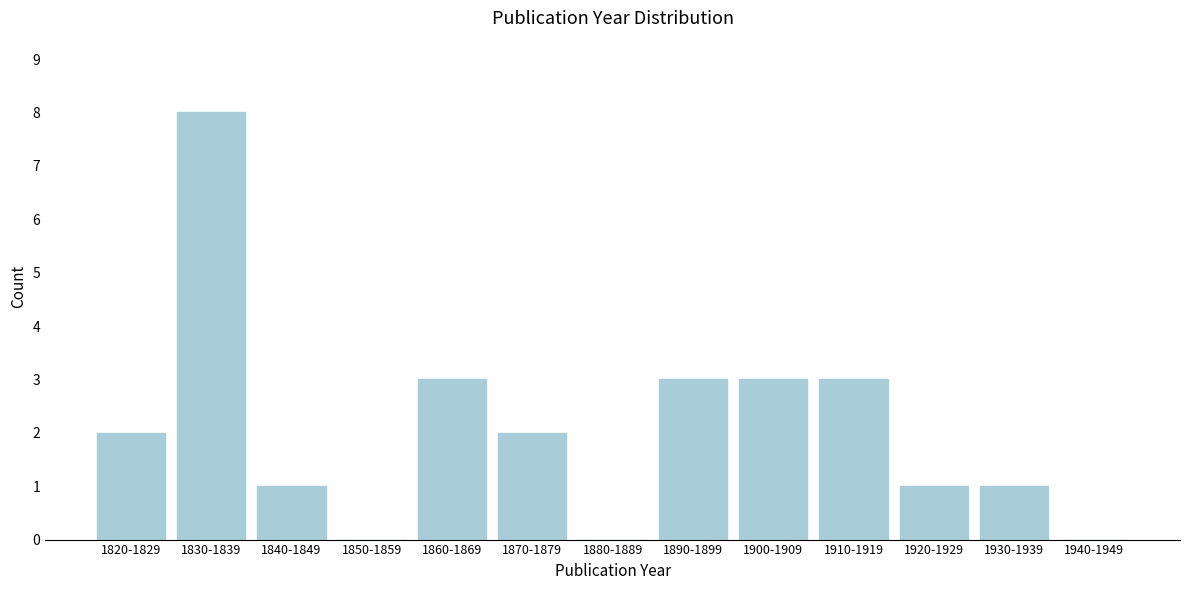

Reading left to right, transcribe all the data shown in this chart.

1820-1829=2	1830-1839=8	1840-1849=1	1850-1859=0	1860-1869=3	1870-1879=2	1880-1889=0	1890-1899=3	1900-1909=3	1910-1919=3	1920-1929=1	1930-1939=1	1940-1949=0